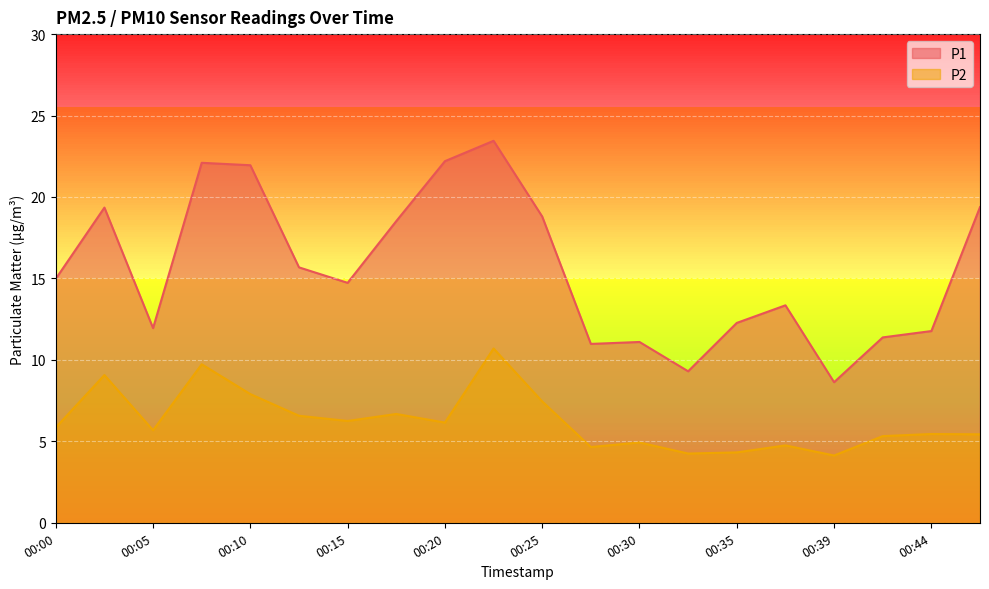

At which label does P1 first exceed 14?

00:00